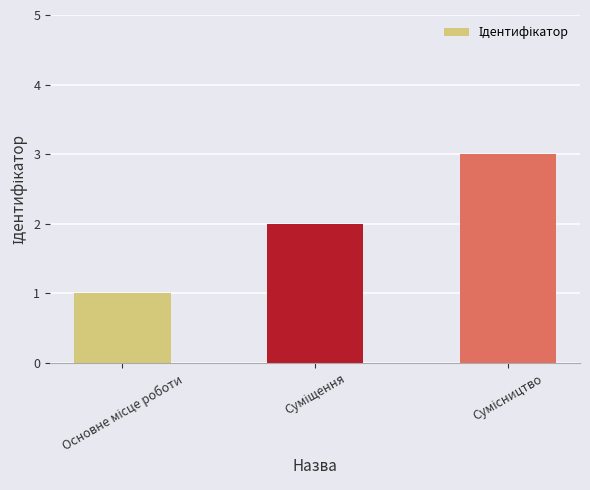

What is the greatest value displayed?

3